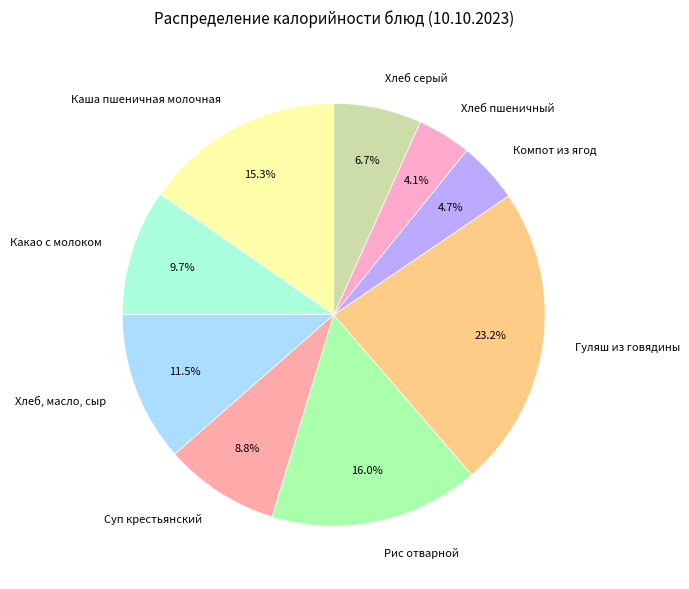

To the nearest percent, what is the combined percentage of Хлеб пшеничный and Хлеб серый?

11%